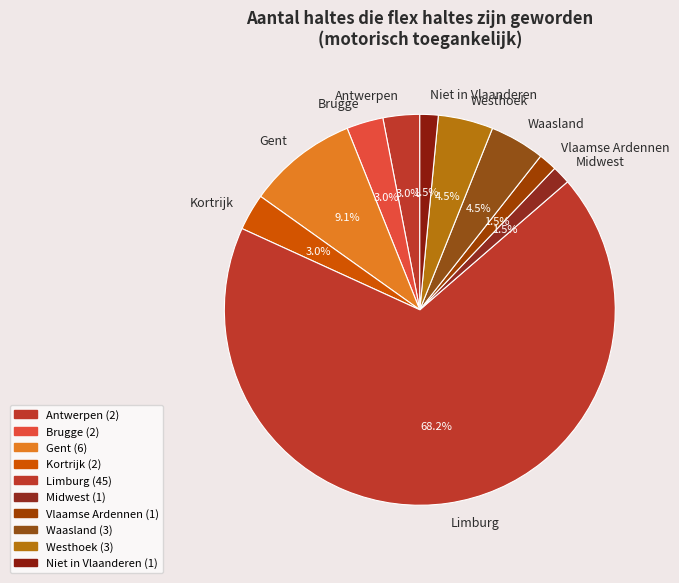

Does Kortrijk account for over 50% of the chart?

No